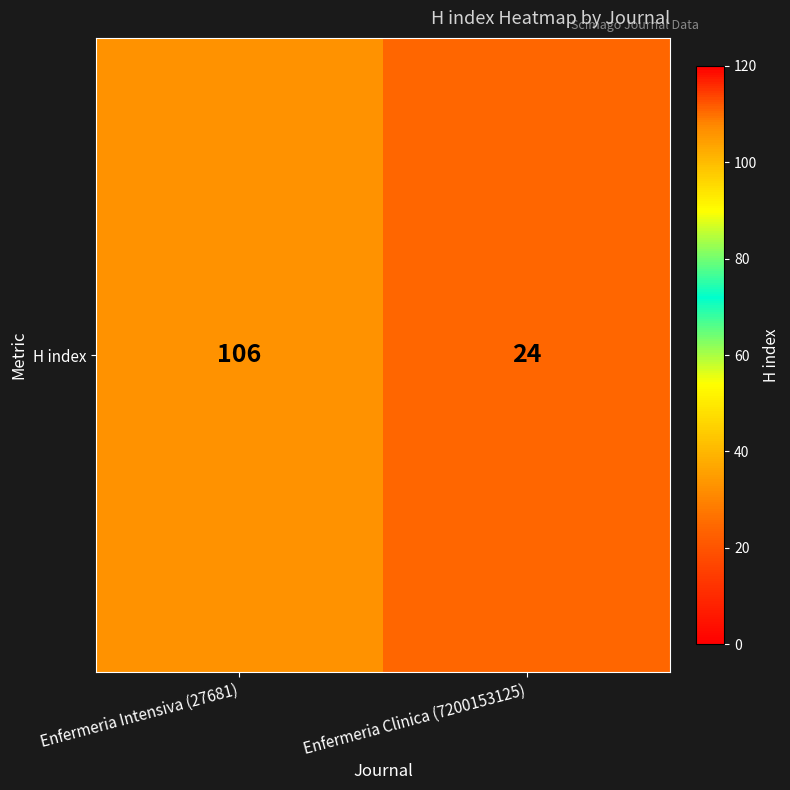

What is the difference between the values at Enfermeria Clinica (7200153125) and Enfermeria Intensiva (27681)?

82